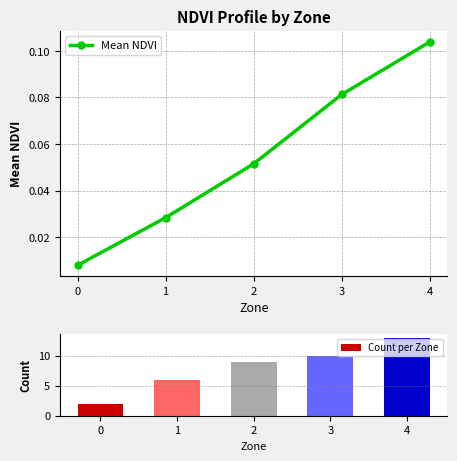

What is the value of the Mean NDVI bar at the 4th from the left?

0.1